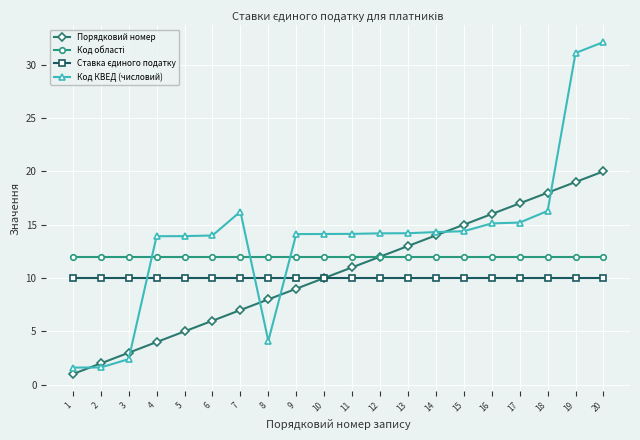

How many lines are shown in the chart?

4